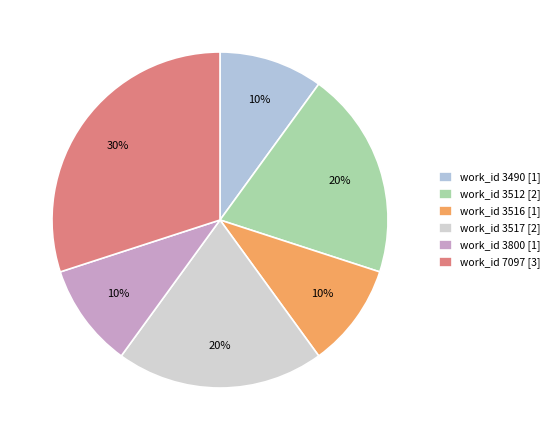

How many segments does this pie chart have?

6